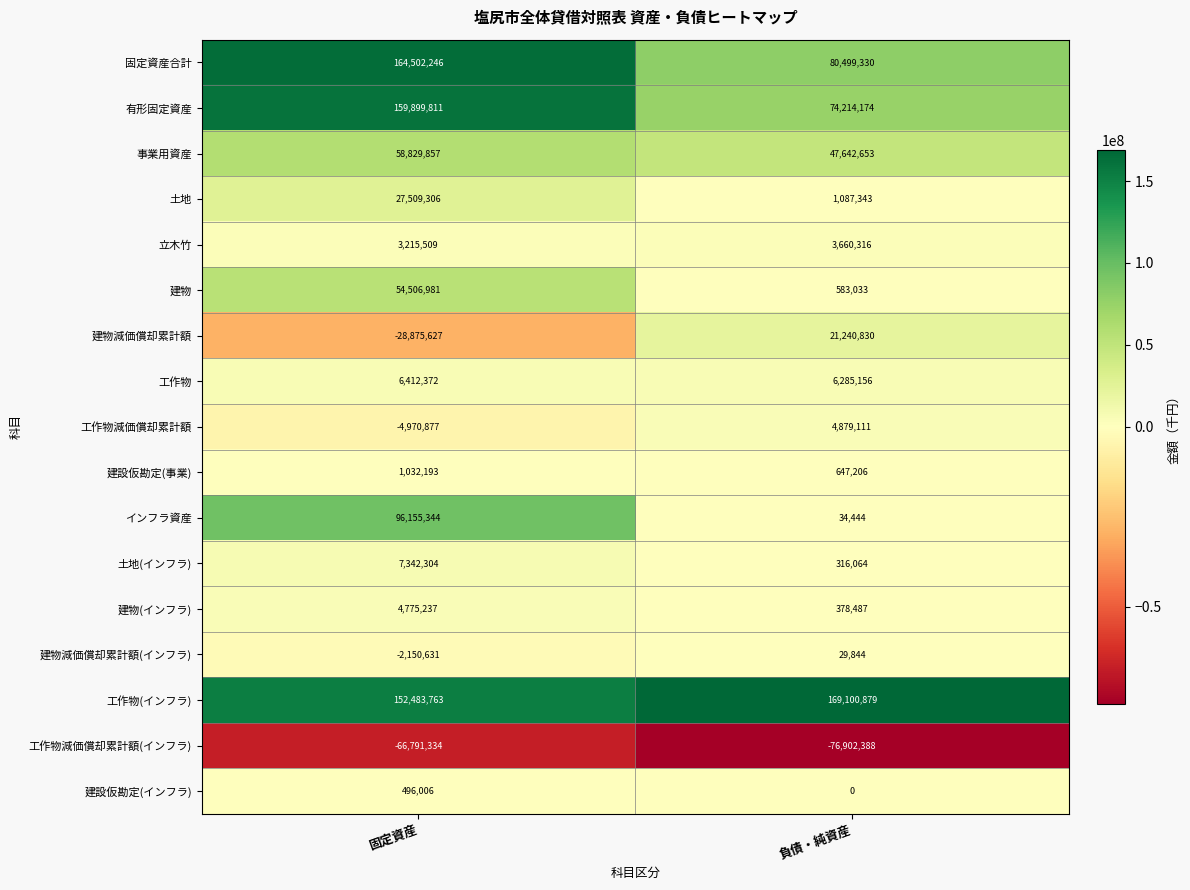

At which category is the sum across all series the highest?

固定資産